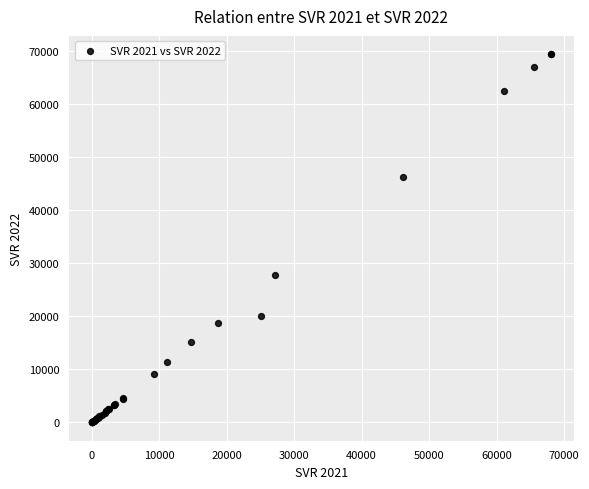

What Y value in the scatter plot is closest to 34673?

27779.1